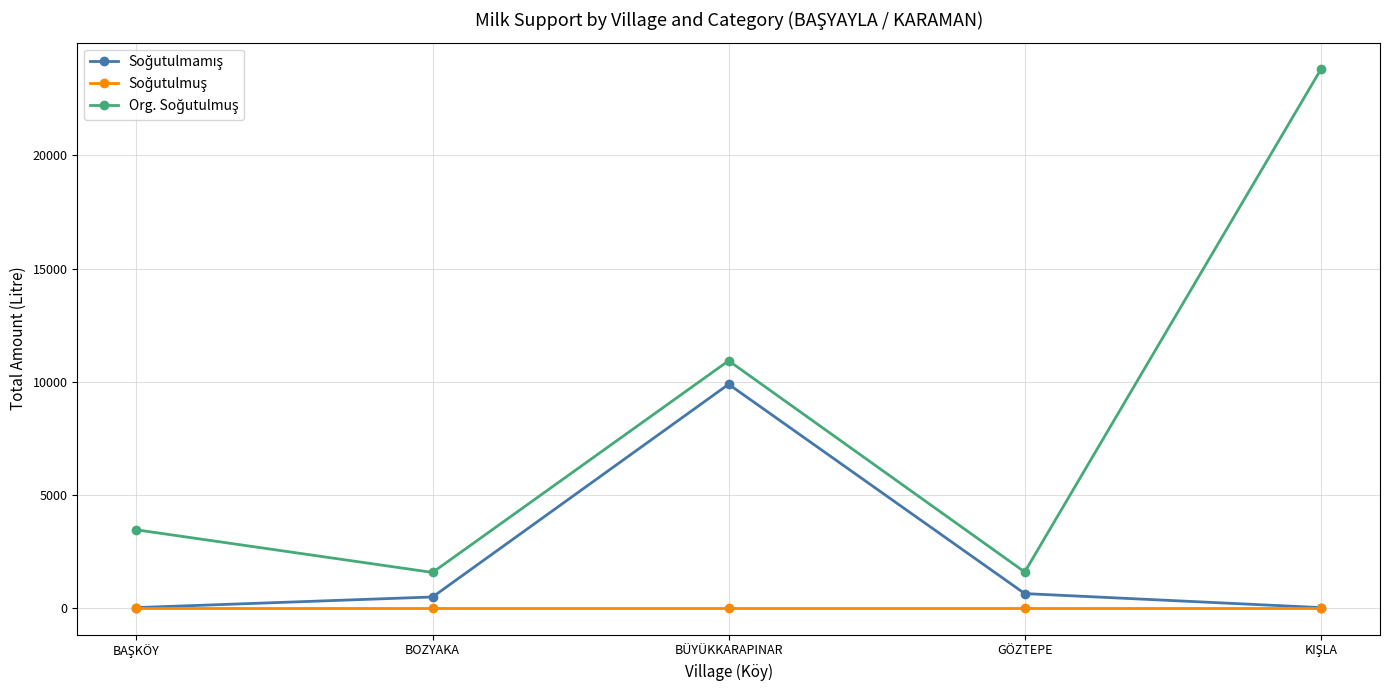

What is the label of the 4th point from the left?

GÖZTEPE